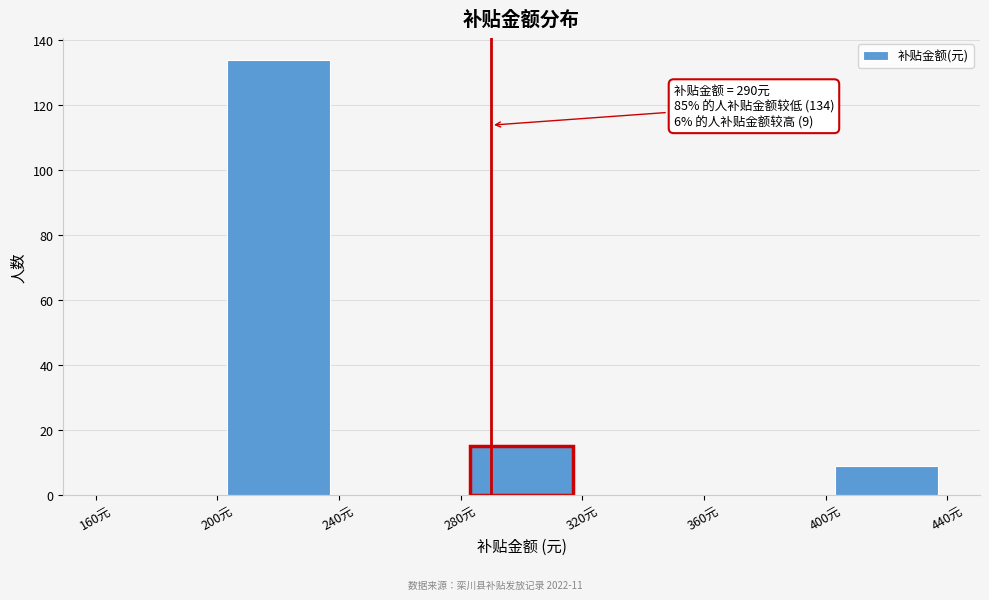

Over which range of the x-axis is the bar tallest?

200 to 240